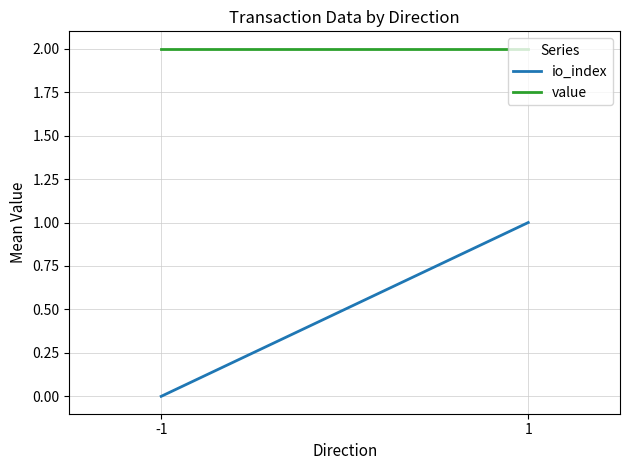

Which category has the highest value in the io_index series?

1